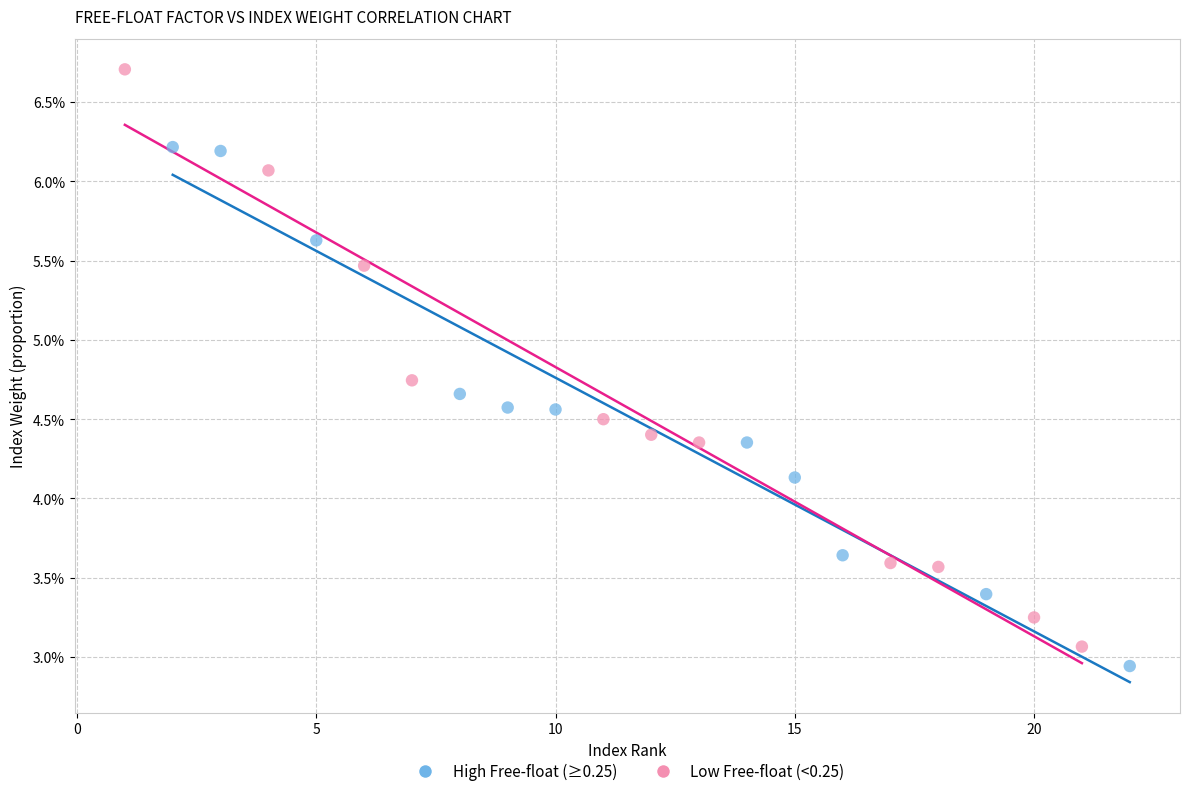

What are all the series names shown in the legend?

High Free-float (≥0.25), Low Free-float (<0.25)